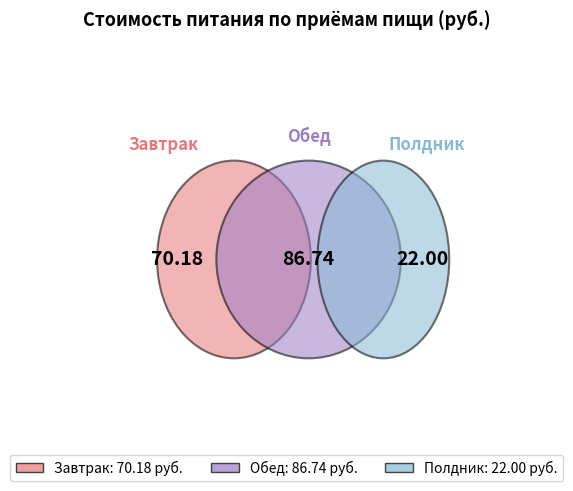

To the nearest percent, what is the difference between the largest and smallest slice percentages?

36%